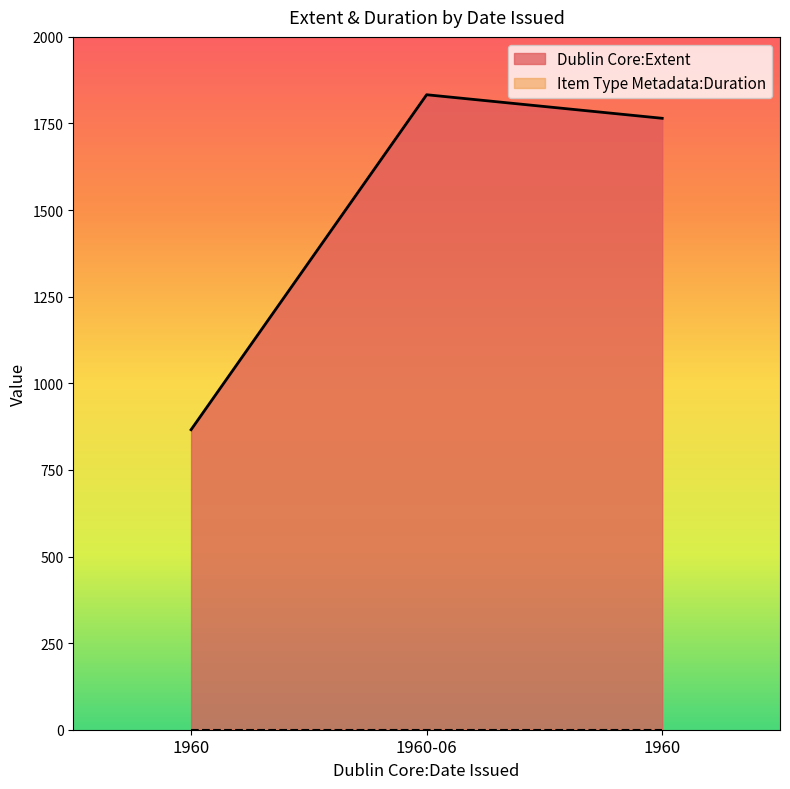

How many data points are less than 1765?

1